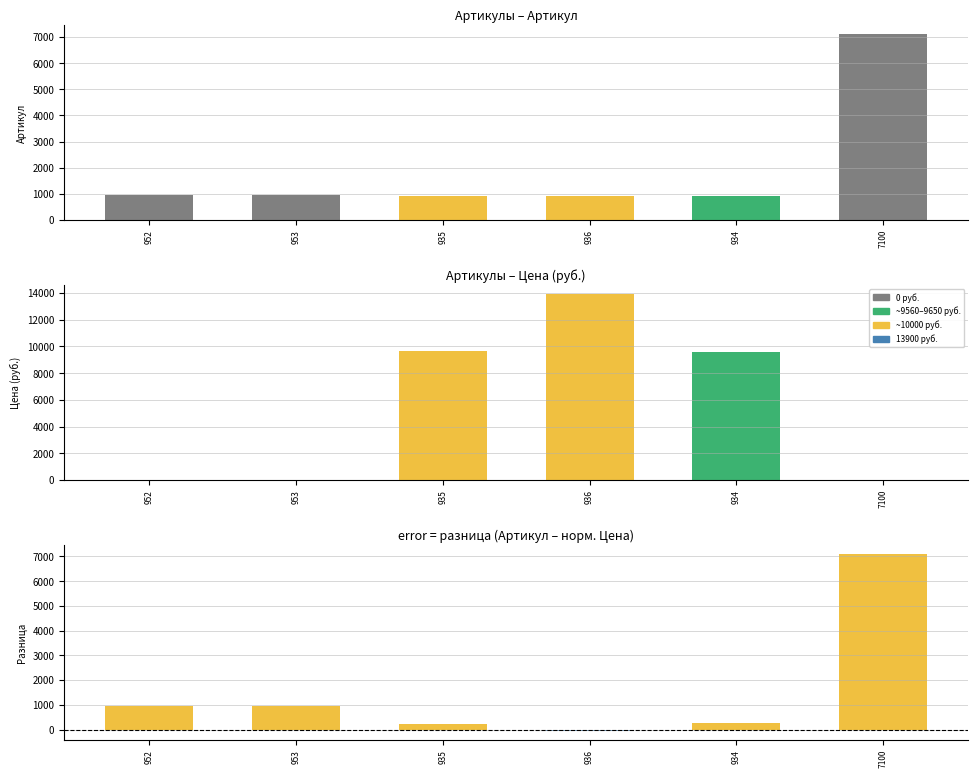

At which label is Артикул closest to 4017?

953